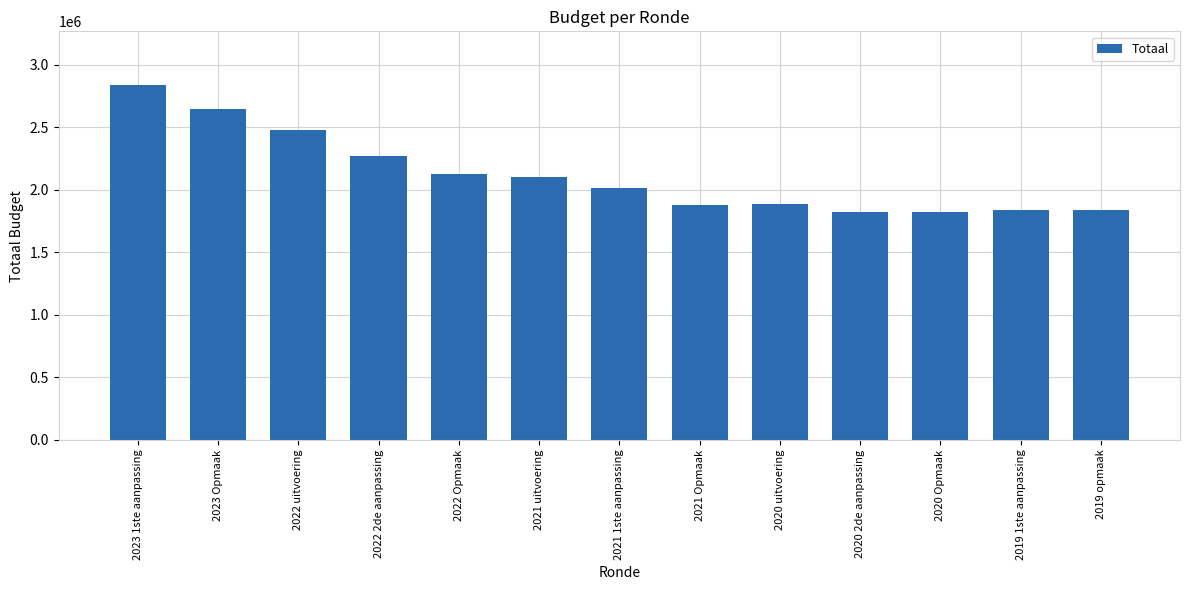

What is the sum of all values?

27567306